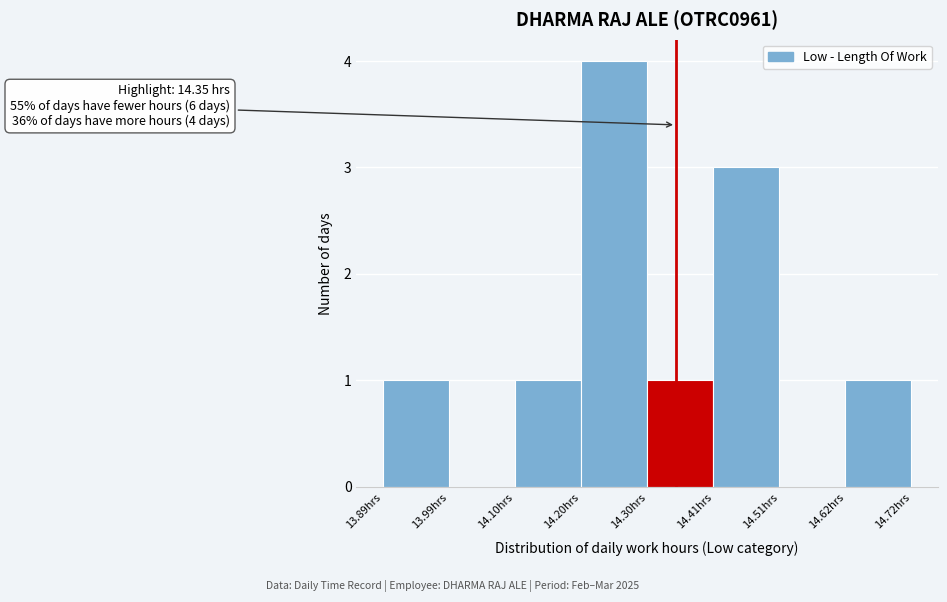

Over which range of the x-axis is the bar tallest?

14.20 to 14.30